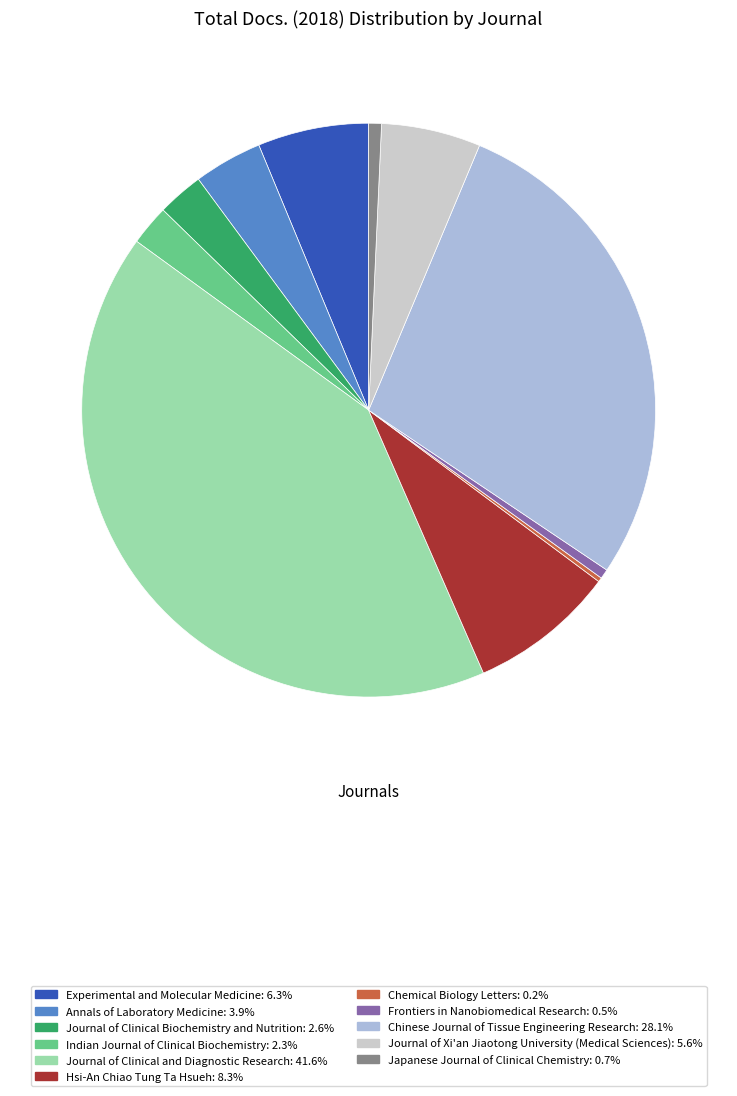

Combined, do Experimental and Molecular Medicine: 6.3% and Journal of Clinical Biochemistry and Nutrition: 2.6% account for over 50%?

No